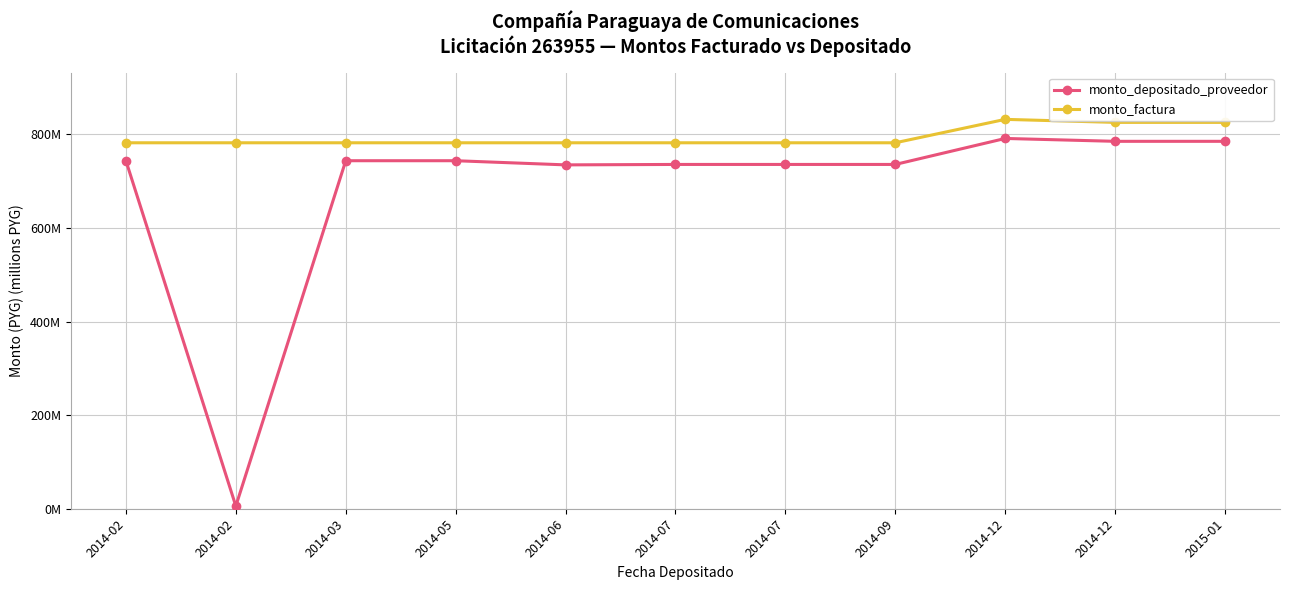

What are all the series names shown in the legend?

monto_depositado_proveedor, monto_factura